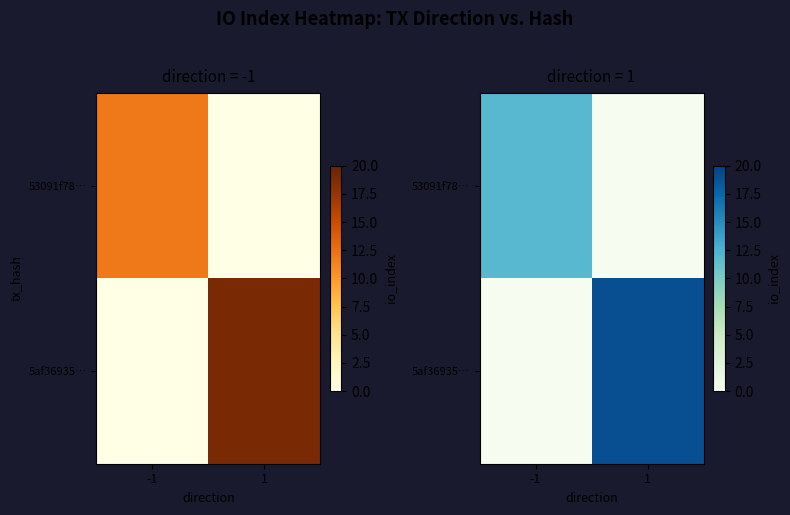

What is the sum of the 53091f78… values at -1 and 1?

12